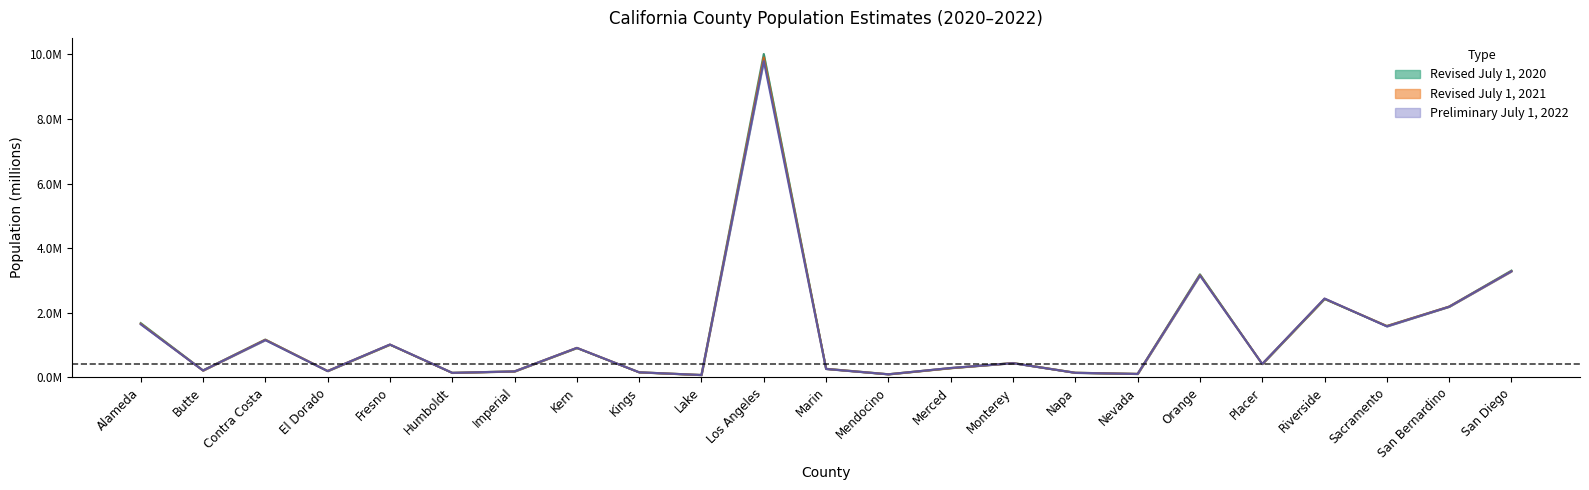

Which label corresponds to the largest value in the chart?

Los Angeles